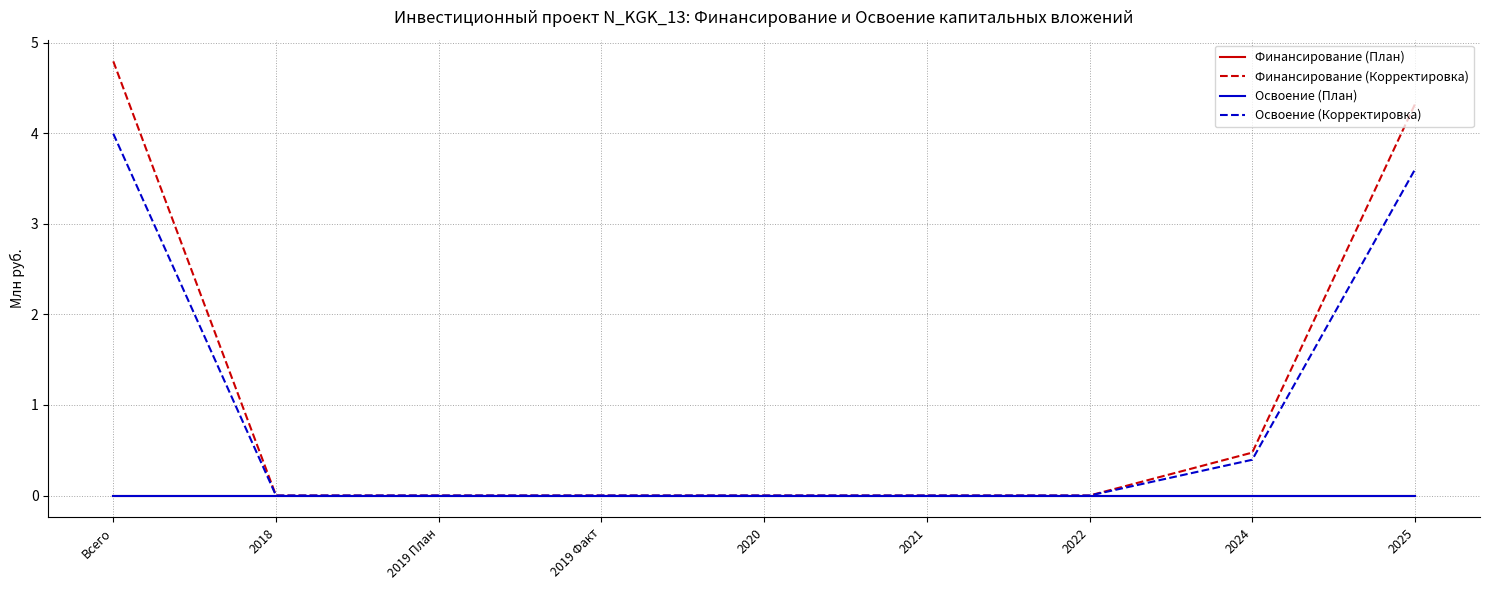

Is this an area chart (filled region under the line)?

No